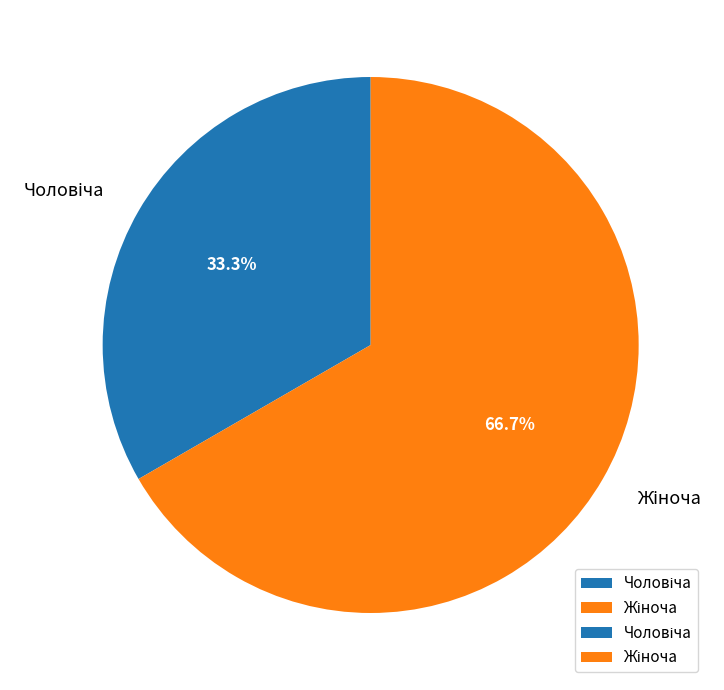

Is there any slice that represents more than half of the pie?

Yes